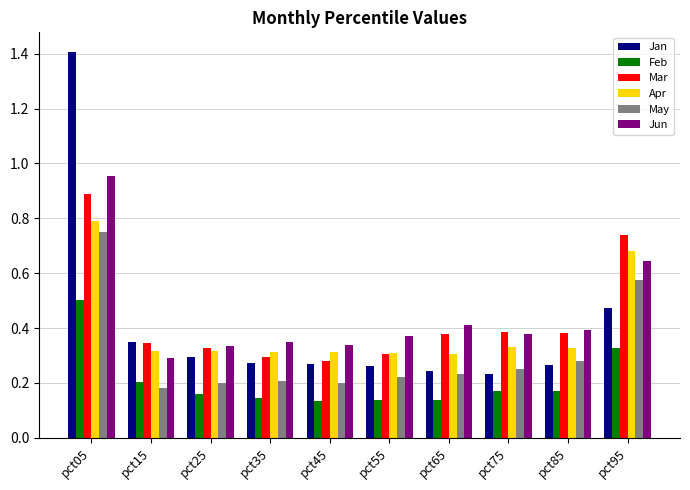

At how many categories does at least one series exceed 0?

10